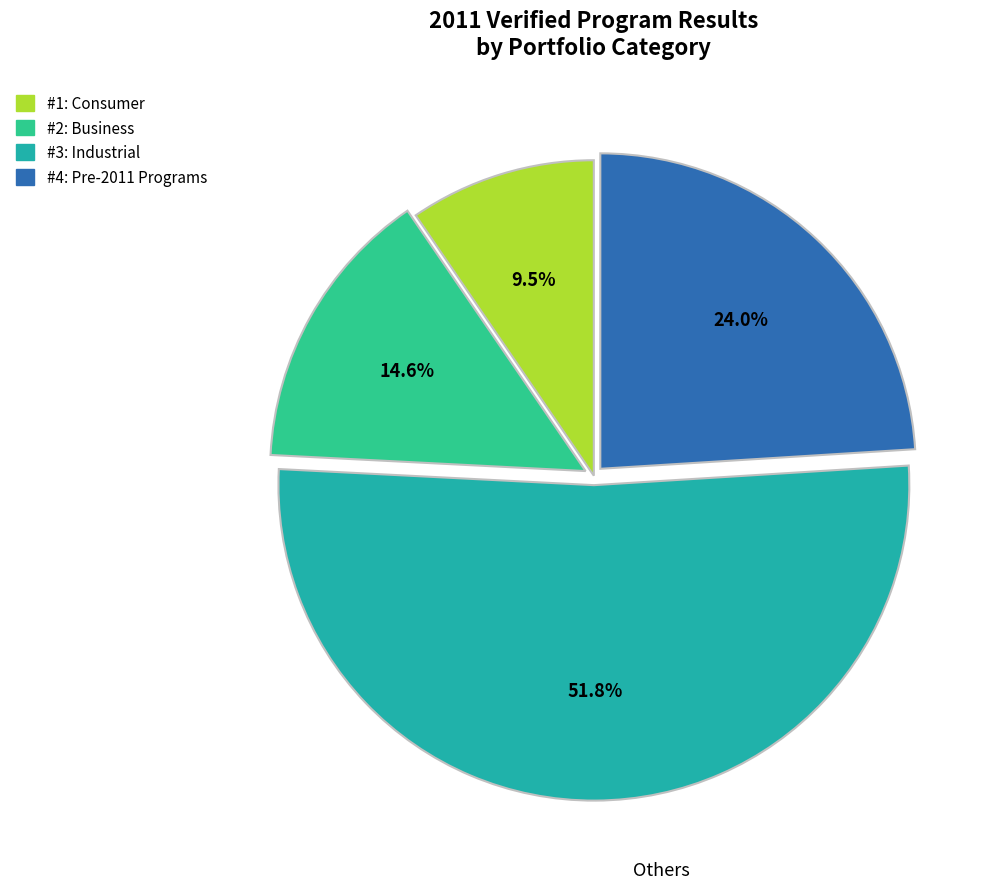

Count the number of slices in the pie.

4